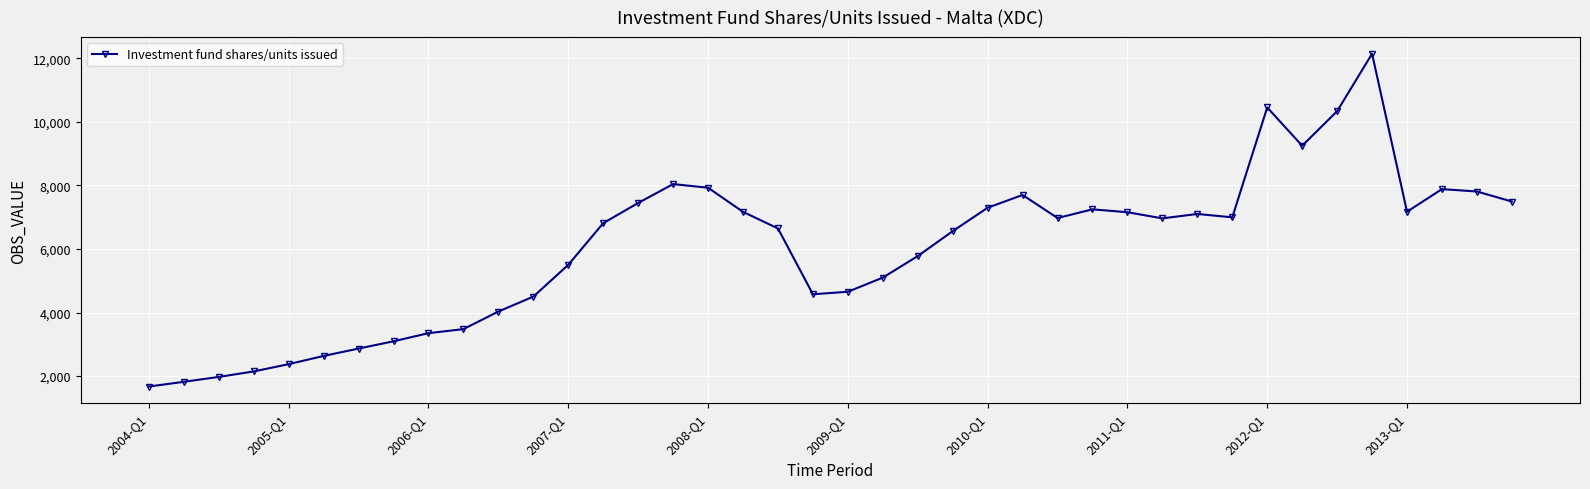

What is the maximum value shown in the chart?

12139.6